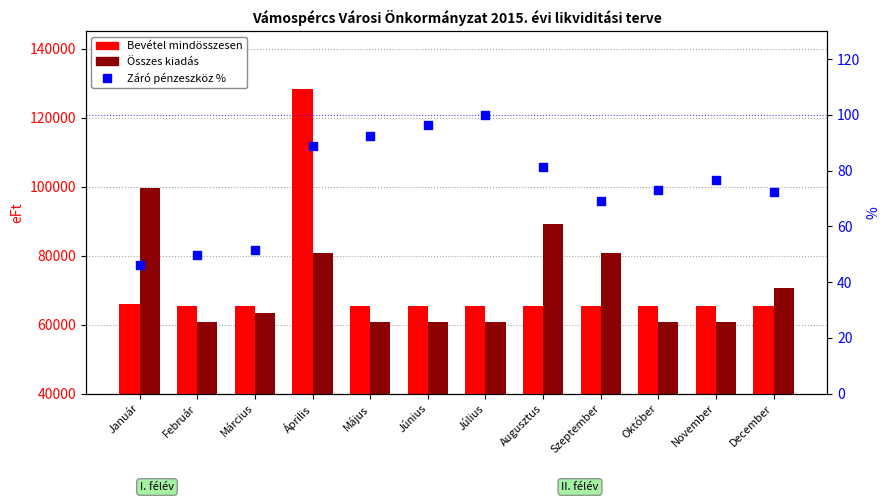

Which series has the largest total across all categories?

Bevétel mindösszesen